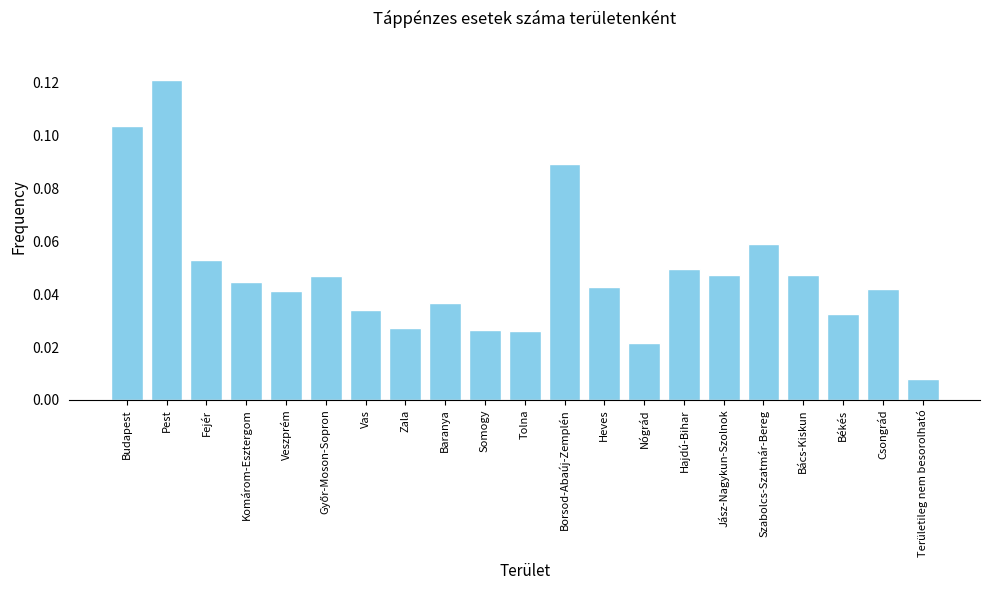

Where is the data nearest to the value 0?

Területileg nem besorolható